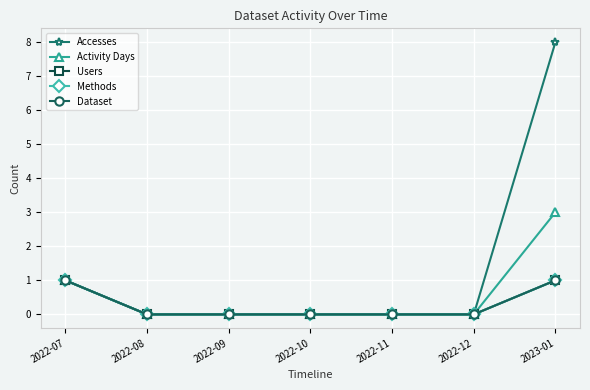

Does the chart have visible grid lines?

Yes